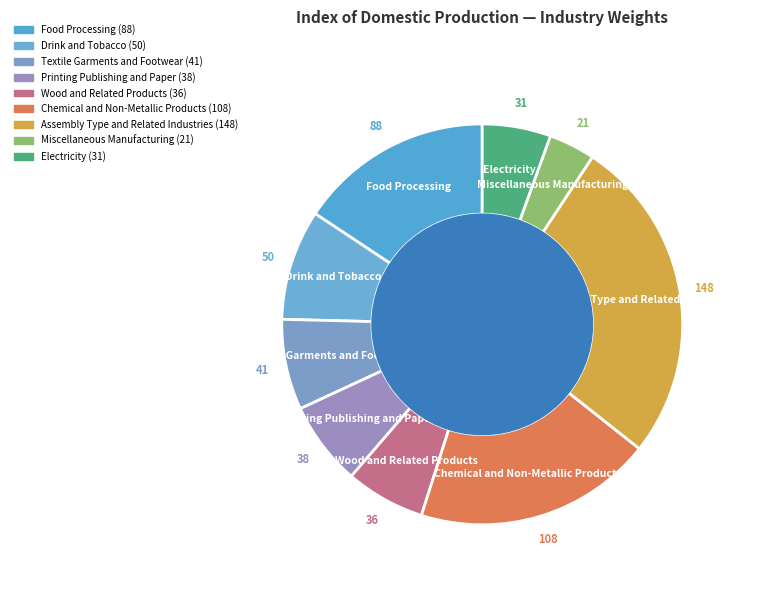

To the nearest percent, what is the difference between the largest and smallest slice percentages?

23%